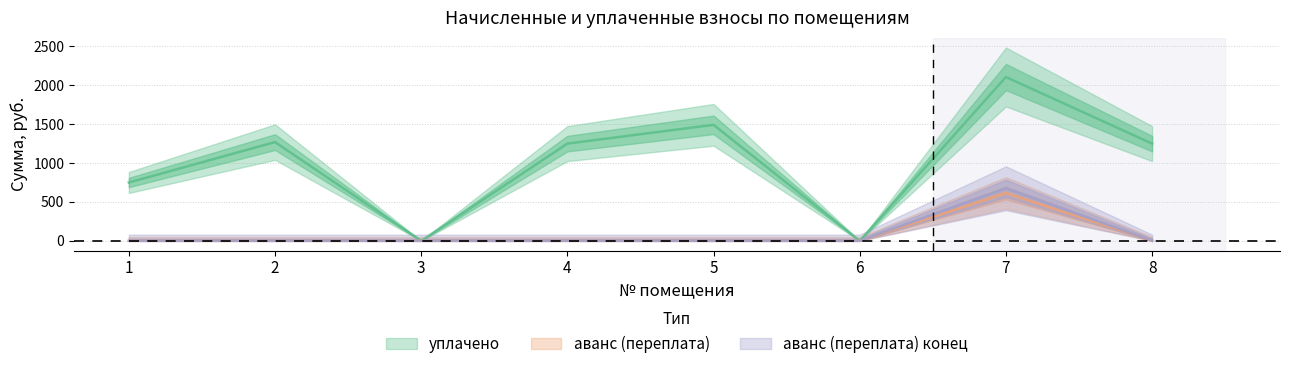

What is the sum of all аванс (переплата) values?

614.6